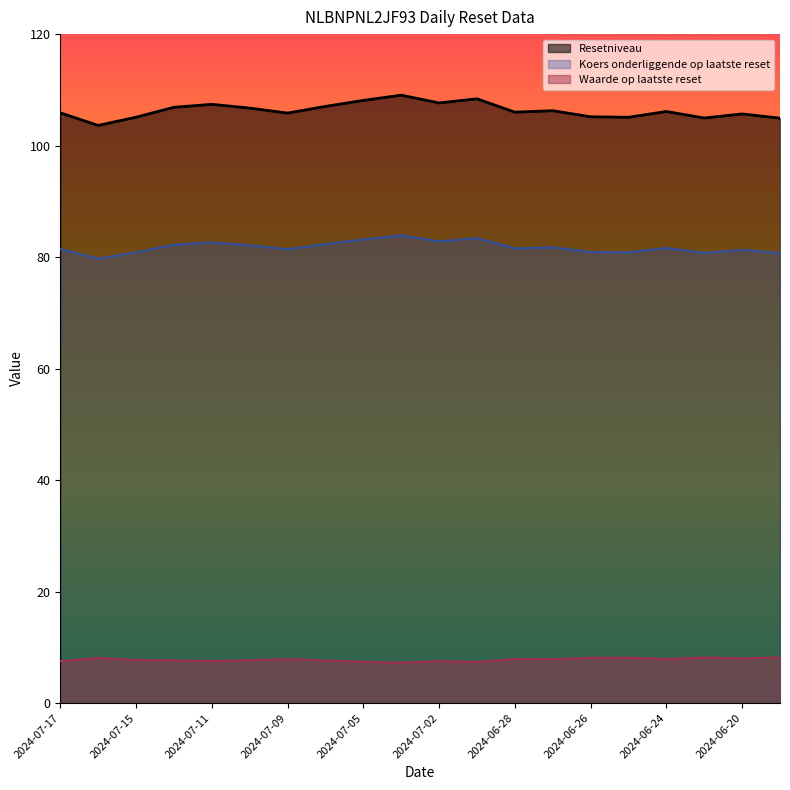

The value of Waarde op laatste reset at 2024-07-09 is 7.9. True or false?

True